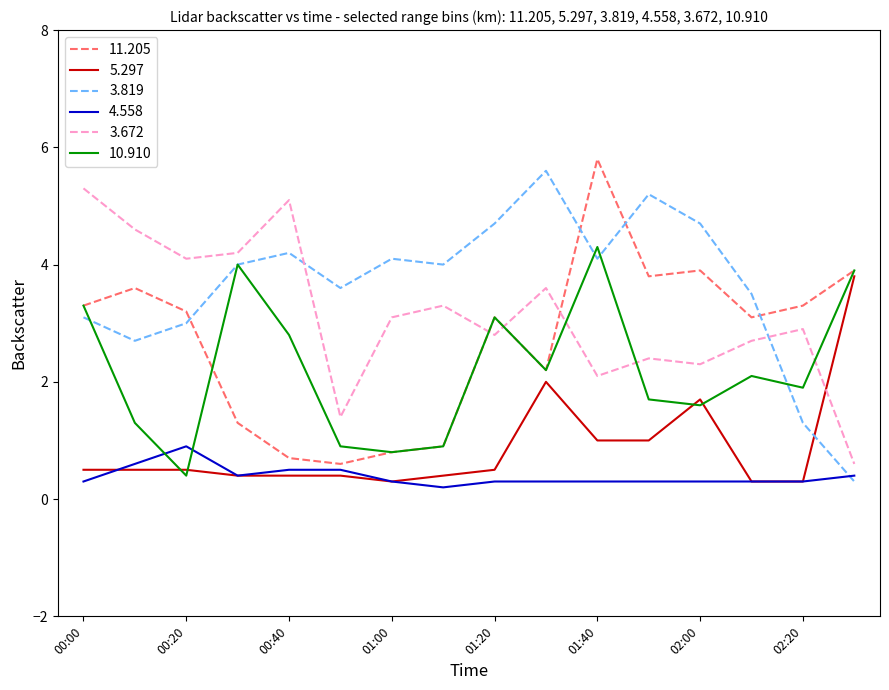

True or false: 4.558 and 3.672 intersect in this chart.

False